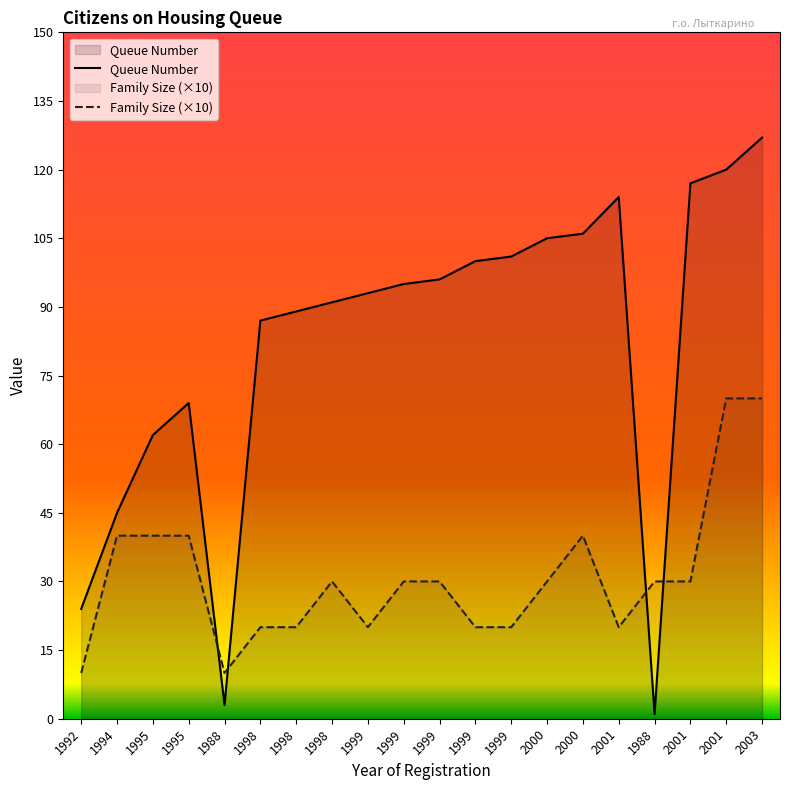

List the series in order of their peak value, highest first.

Queue Number, Family Size (×10)